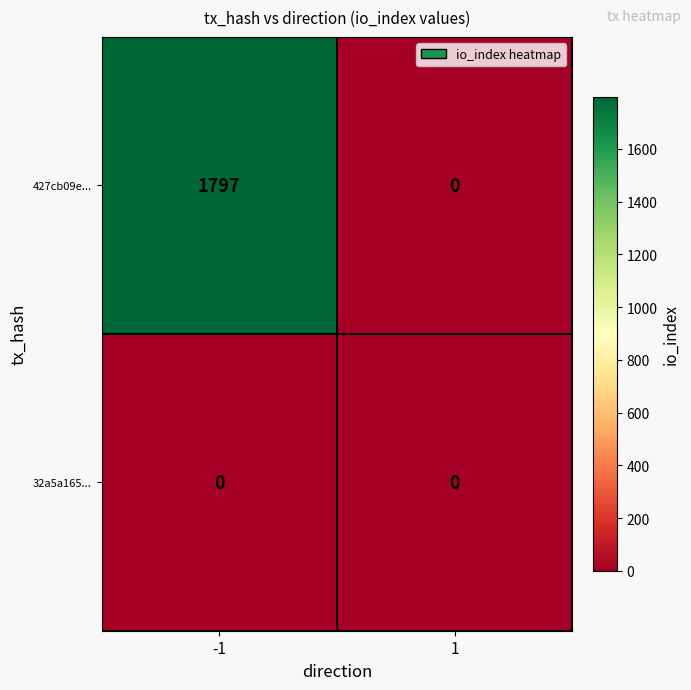

What is the greatest value displayed?

1797